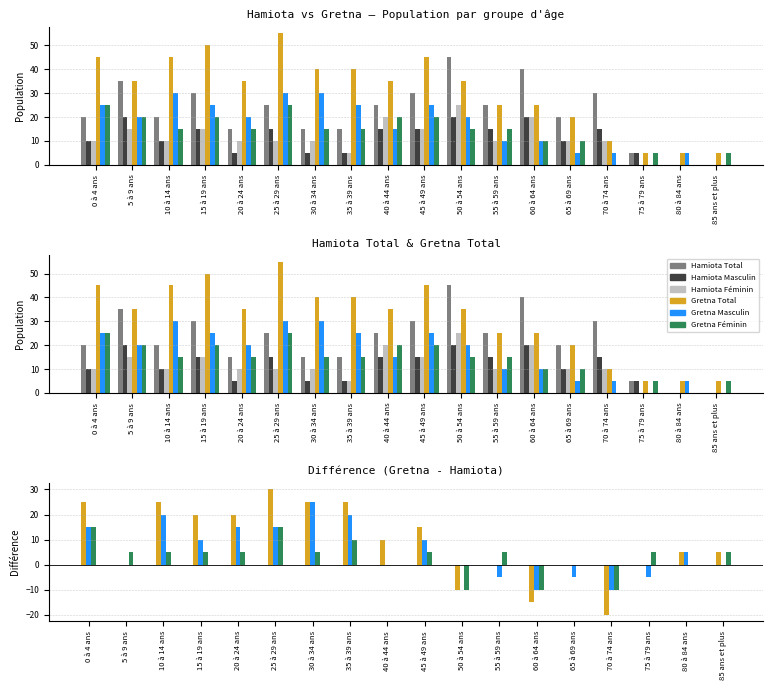

True or false: Hamiota Masculin has a value of 32 at 50 à 54 ans.

False